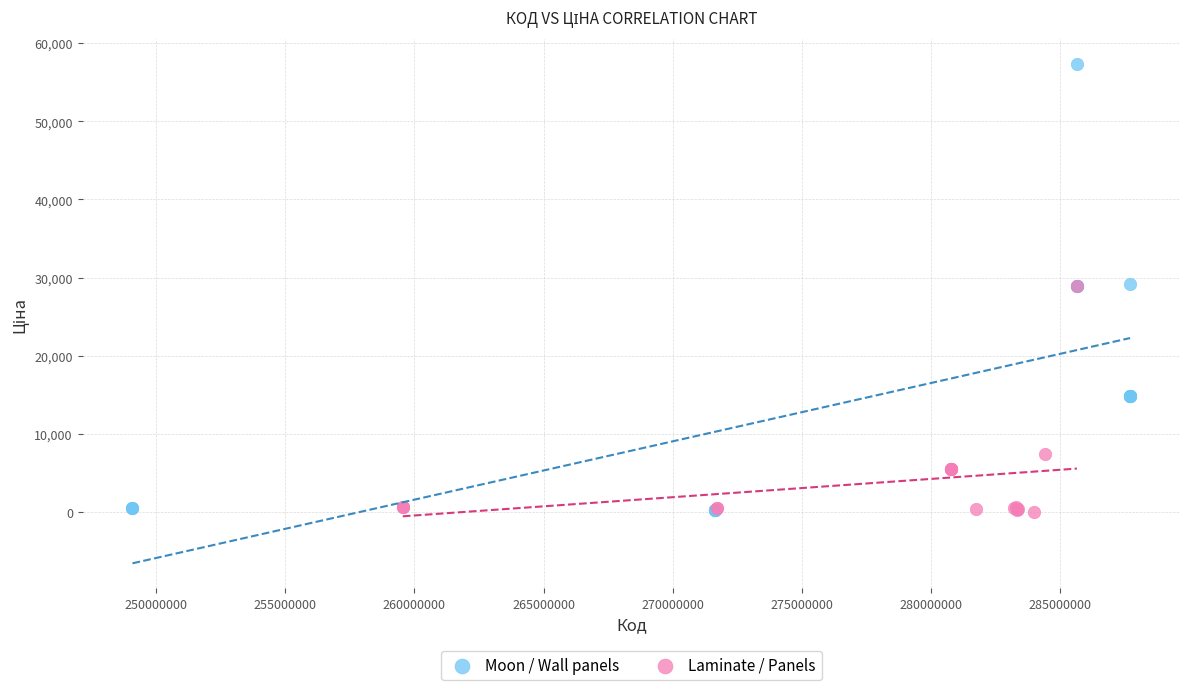

What are all the series names shown in the legend?

Moon / Wall panels, Laminate / Panels